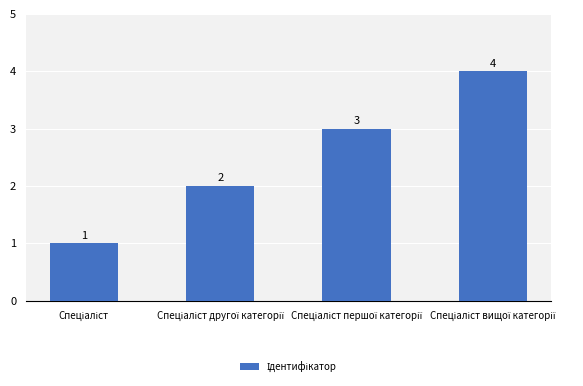

What is the difference between the maximum and minimum values?

3